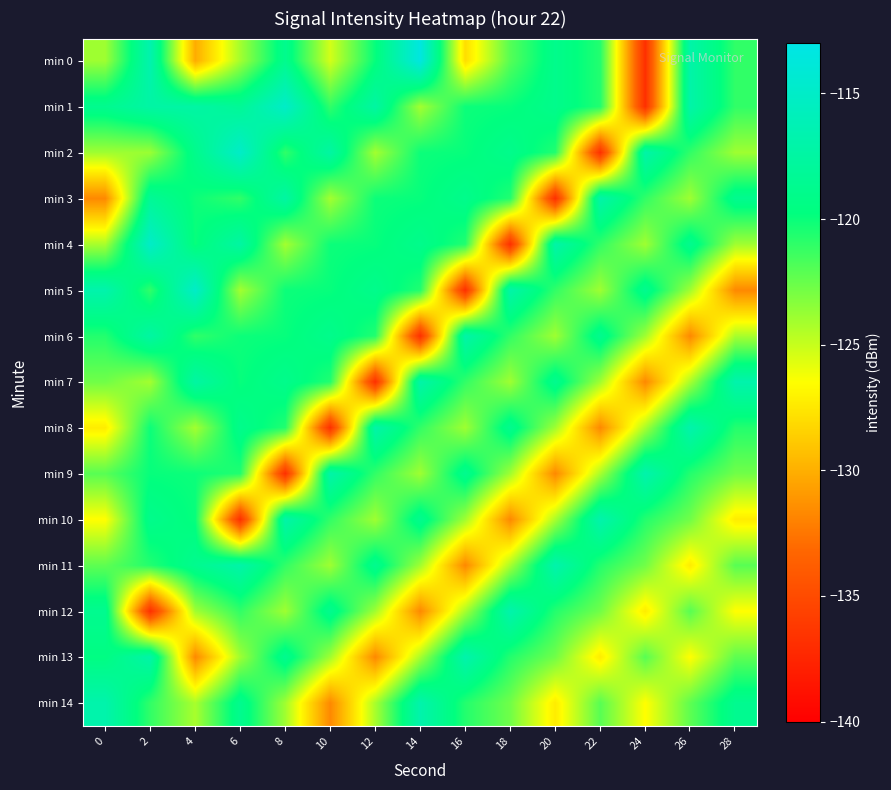

Reading left to right, extract all data points from this chart.

min 0: 0=-123.9	2=-116.7	4=-130.1	6=-124.1	8=-118.8	10=-125.3	12=-119.9	14=-113.4	16=-127.9	18=-122.0	20=-119.0	22=-120.7	24=-136.8	26=-117.1	28=-121.0
min 1: 0=-118.8	2=-117.3	4=-117.3	6=-118.3	8=-115.0	10=-121.0	12=-117.5	14=-124.1	16=-120.1	18=-119.9	20=-119.0	22=-120.6	24=-136.8	26=-117.1	28=-121.0
min 2: 0=-124.0	2=-123.8	4=-119.0	6=-115.0	8=-121.0	10=-117.5	12=-124.1	14=-120.1	16=-119.9	18=-119.0	20=-120.6	22=-136.8	24=-117.1	26=-121.0	28=-123.9
min 3: 0=-131.7	2=-118.3	4=-120.1	6=-121.0	8=-117.5	10=-124.1	12=-120.1	14=-119.9	16=-119.0	18=-120.6	20=-136.8	22=-117.1	24=-121.0	26=-123.9	28=-118.8
min 4: 0=-124.2	2=-115.0	4=-119.9	6=-117.5	8=-124.1	10=-120.1	12=-119.9	14=-119.0	16=-120.6	18=-136.8	20=-117.1	22=-121.0	24=-123.9	26=-118.8	28=-124.0
min 5: 0=-116.8	2=-121.0	4=-115.0	6=-124.1	8=-120.1	10=-119.9	12=-119.0	14=-120.6	16=-136.8	18=-117.1	20=-121.0	22=-123.9	24=-118.8	26=-124.0	28=-131.7
min 6: 0=-120.7	2=-117.5	4=-121.0	6=-120.1	8=-119.9	10=-119.0	12=-120.6	14=-136.8	16=-117.1	18=-121.0	20=-123.9	22=-118.8	24=-124.0	26=-131.7	28=-124.2
min 7: 0=-122.7	2=-124.1	4=-117.5	6=-119.9	8=-119.0	10=-120.6	12=-136.8	14=-117.1	16=-121.0	18=-123.9	20=-118.8	22=-124.0	24=-131.7	26=-124.2	28=-116.8
min 8: 0=-127.3	2=-120.1	4=-124.1	6=-119.0	8=-120.6	10=-136.8	12=-117.1	14=-121.0	16=-123.9	18=-118.8	20=-124.0	22=-131.7	24=-124.2	26=-116.8	28=-120.7
min 9: 0=-122.1	2=-119.9	4=-120.1	6=-120.6	8=-136.8	10=-117.1	12=-121.0	14=-123.9	16=-118.8	18=-124.0	20=-131.7	22=-124.2	24=-116.8	26=-120.7	28=-122.7
min 10: 0=-126.5	2=-119.0	4=-119.9	6=-136.8	8=-117.1	10=-121.0	12=-123.9	14=-118.8	16=-124.0	18=-131.7	20=-124.2	22=-116.8	24=-120.7	26=-122.7	28=-127.3
min 11: 0=-122.2	2=-120.6	4=-118.8	6=-117.1	8=-121.0	10=-123.9	12=-118.8	14=-124.0	16=-131.7	18=-124.2	20=-116.8	22=-120.7	24=-122.7	26=-127.3	28=-122.1
min 12: 0=-118.7	2=-136.8	4=-124.0	6=-121.0	8=-123.9	10=-118.8	12=-124.0	14=-131.7	16=-124.2	18=-116.8	20=-120.7	22=-122.7	24=-127.3	26=-122.1	28=-126.5
min 13: 0=-119.5	2=-117.1	4=-131.7	6=-123.9	8=-118.8	10=-124.0	12=-131.7	14=-124.2	16=-116.8	18=-120.7	20=-122.7	22=-127.3	24=-122.1	26=-126.5	28=-122.2
min 14: 0=-116.9	2=-121.0	4=-124.2	6=-118.8	8=-124.0	10=-131.7	12=-124.2	14=-116.8	16=-120.7	18=-122.7	20=-127.3	22=-122.1	24=-126.5	26=-122.2	28=-118.7